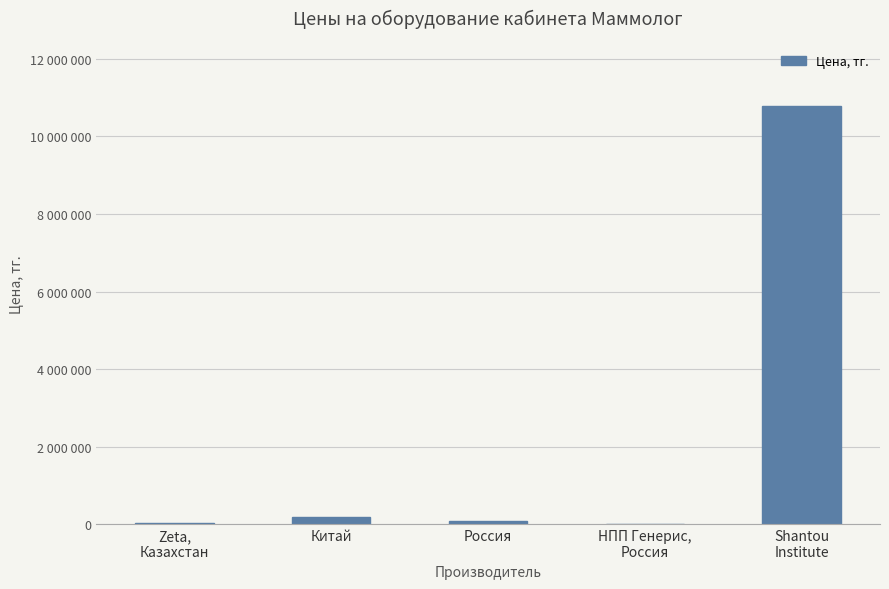

The value at Shantou
Institute is 16803551. True or false?

False